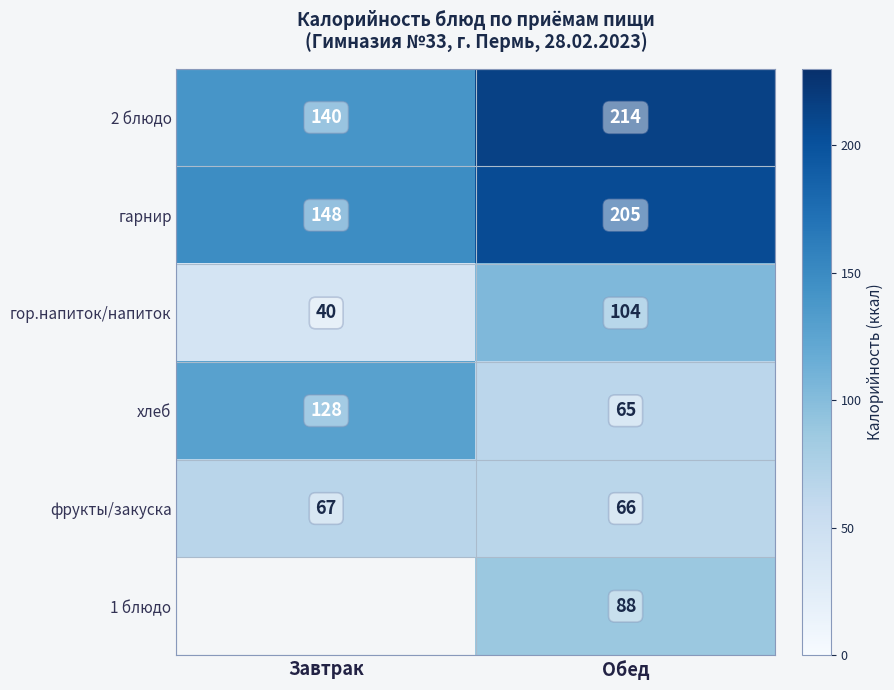

Rank the series at Обед from lowest to highest value.

хлеб, фрукты/закуска, 1 блюдо, гор.напиток/напиток, гарнир, 2 блюдо